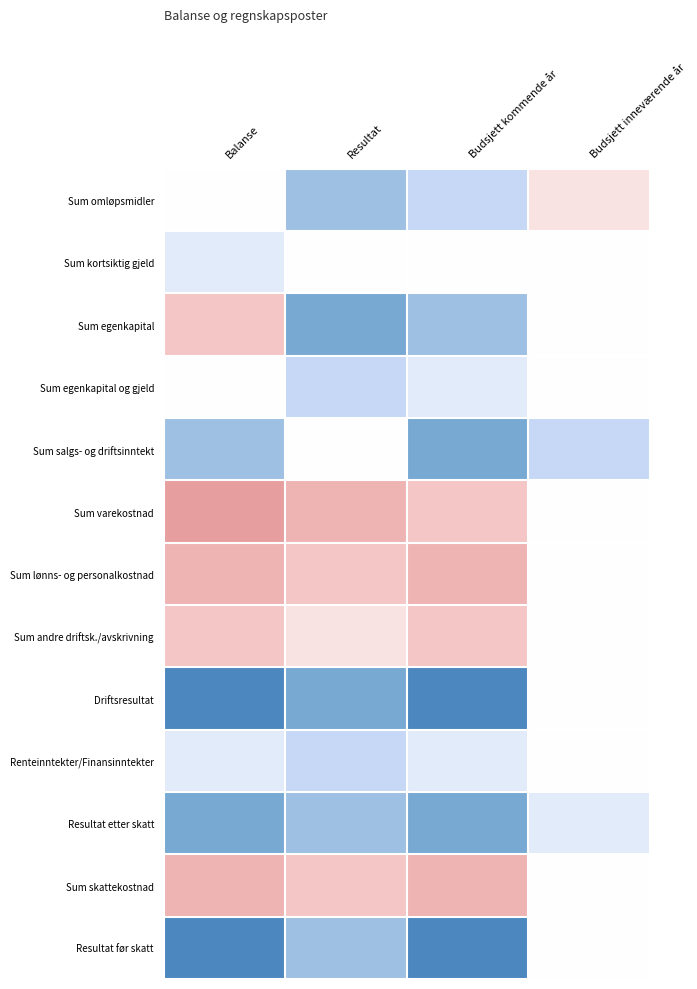

Which label corresponds to the smallest value in the chart?

Balanse